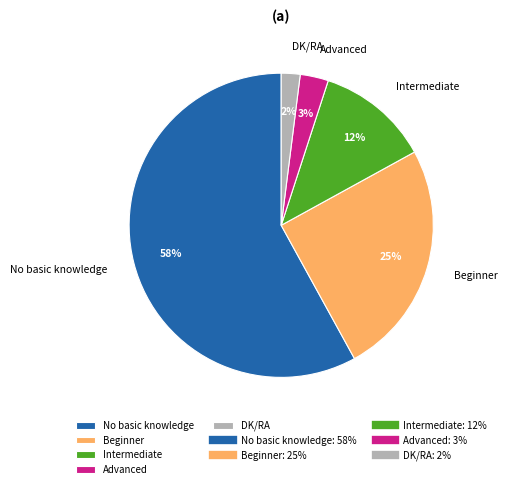

Is there a majority slice in this chart?

Yes